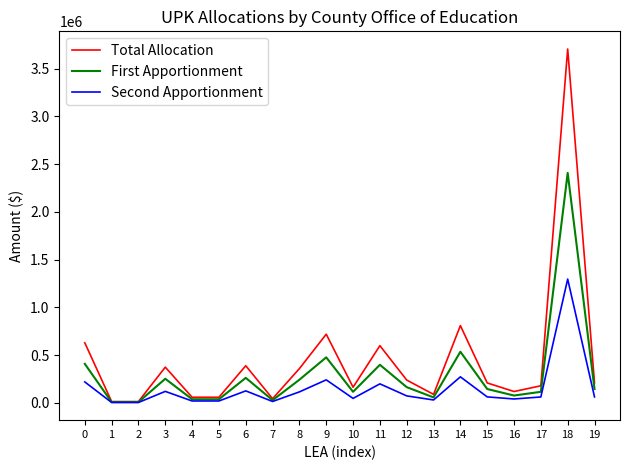

Is the value of First Apportionment at 15 greater than the value of Second Apportionment at 1?

Yes